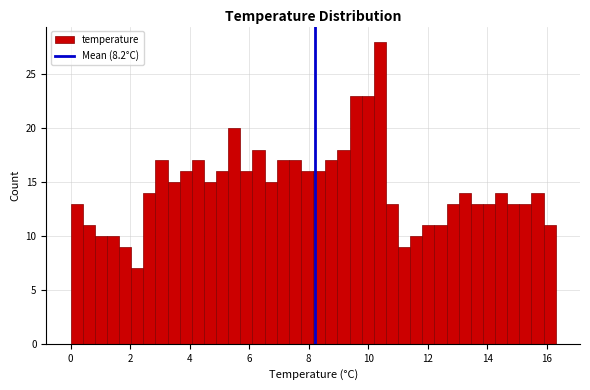

Around what value on the x-axis is the tallest bar? Give the approximate position of its centre, as read against the axis.

10.4